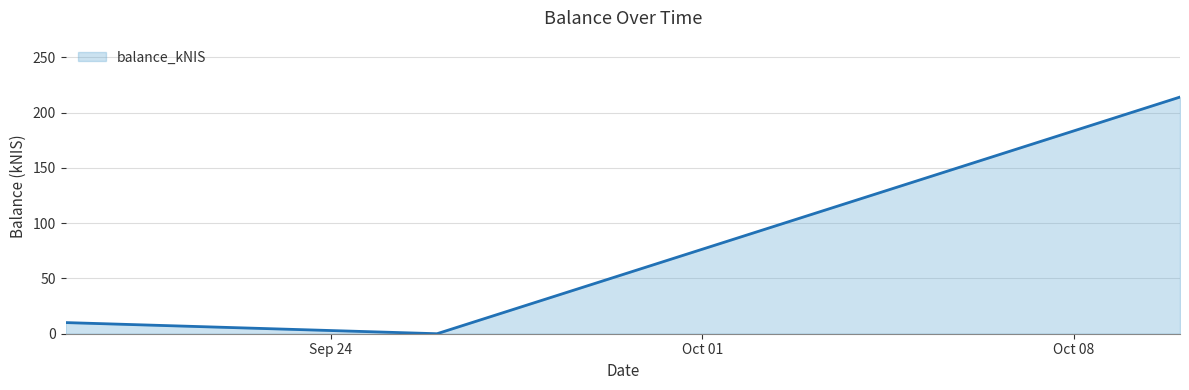

What is the difference between the maximum and minimum values?

214.0